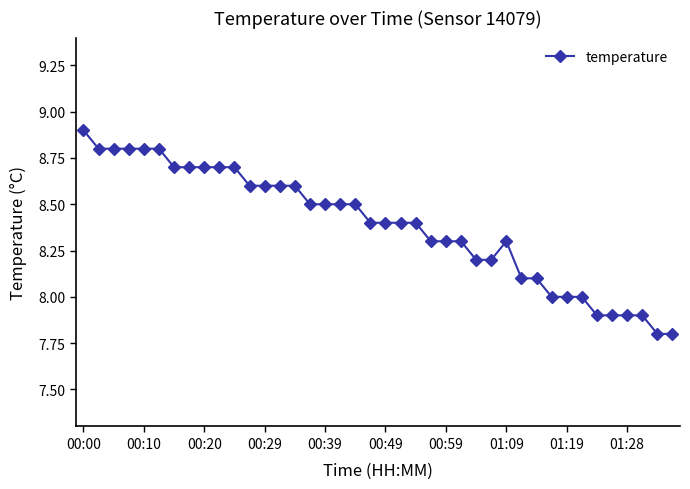

What is the difference between the maximum and minimum values?

1.1